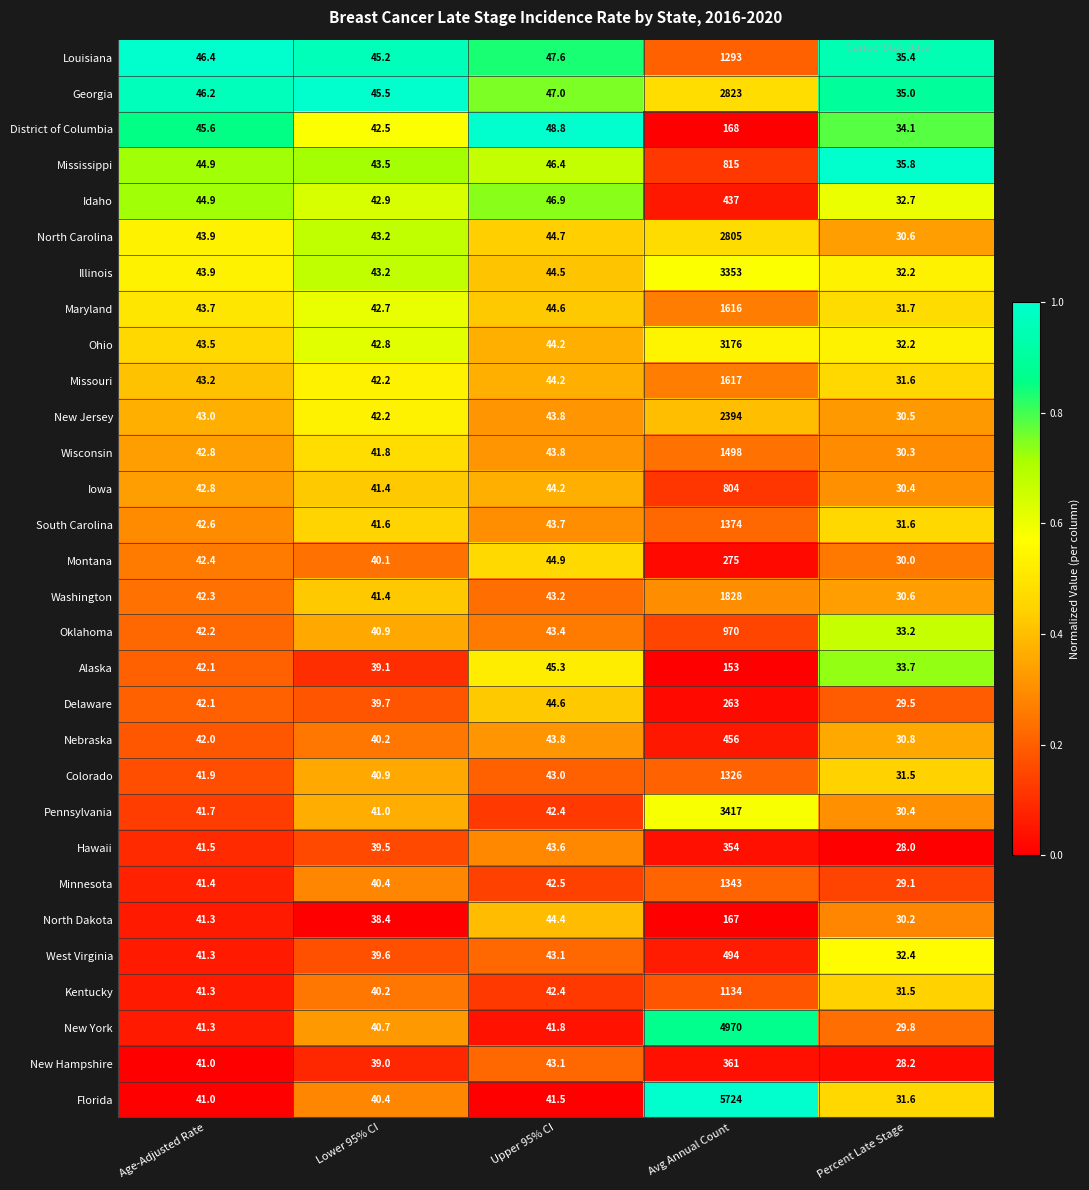

Where does the Mississippi series first go above 44?

Age-Adjusted Rate